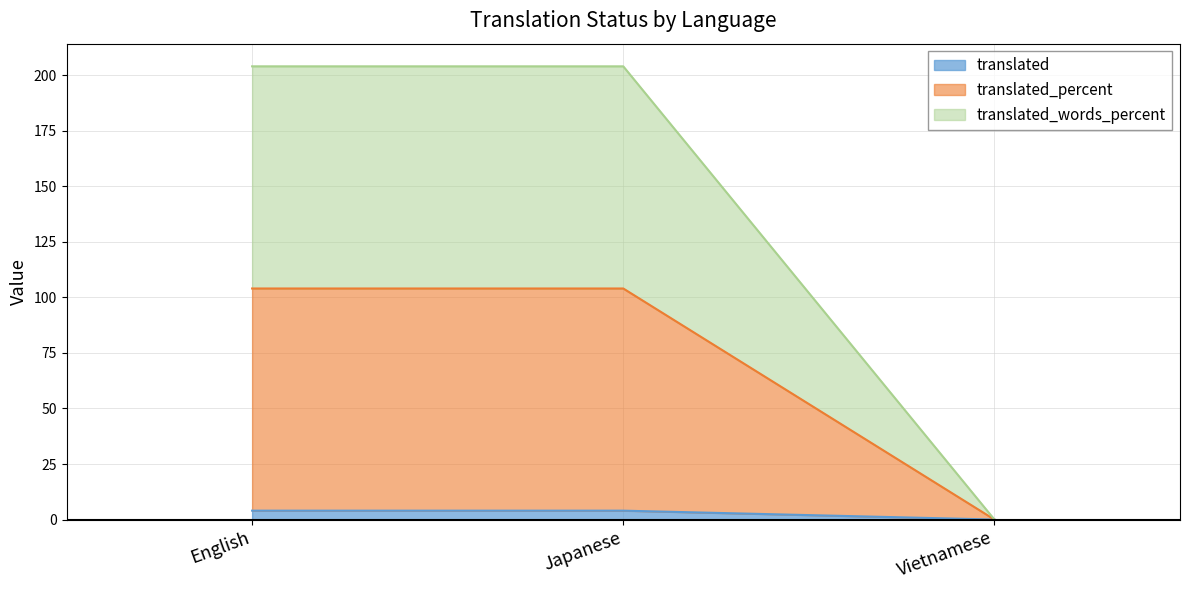

Which category has the highest value across all series?

English